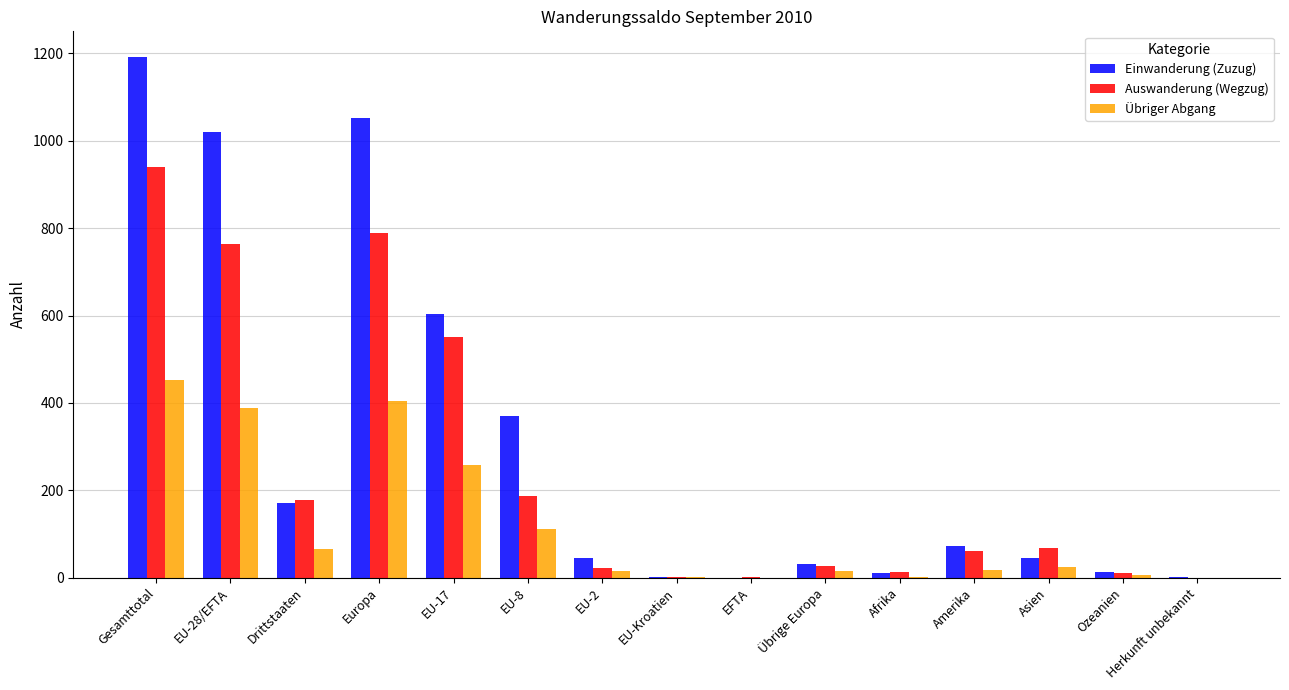

What is the maximum value shown in the chart?

1191